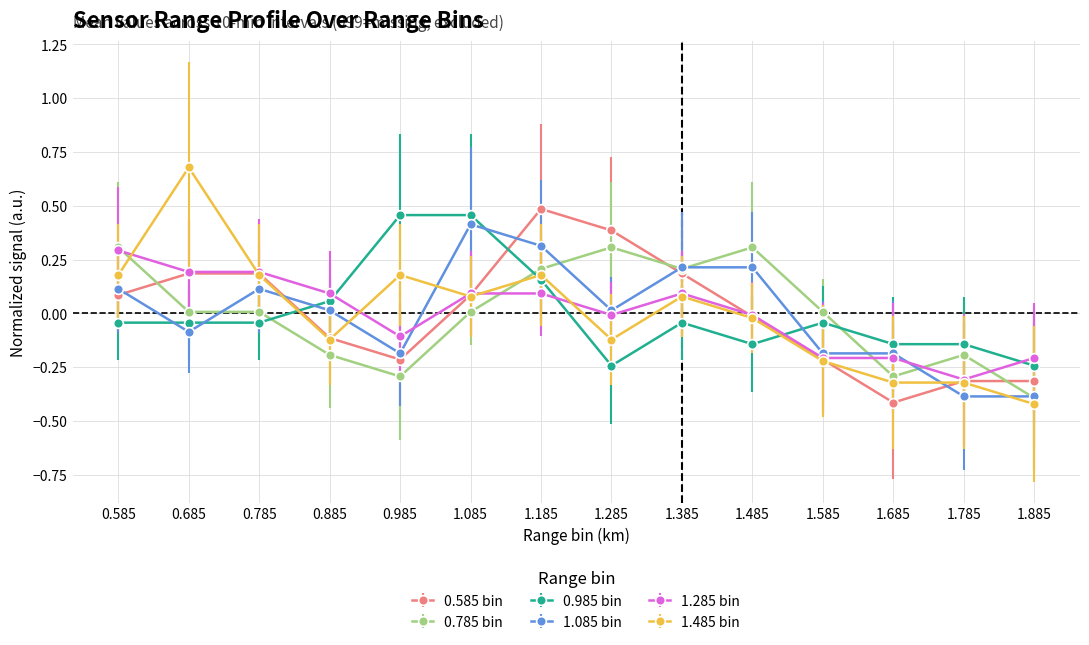

What is the label of the 11th point from the right?

0.885